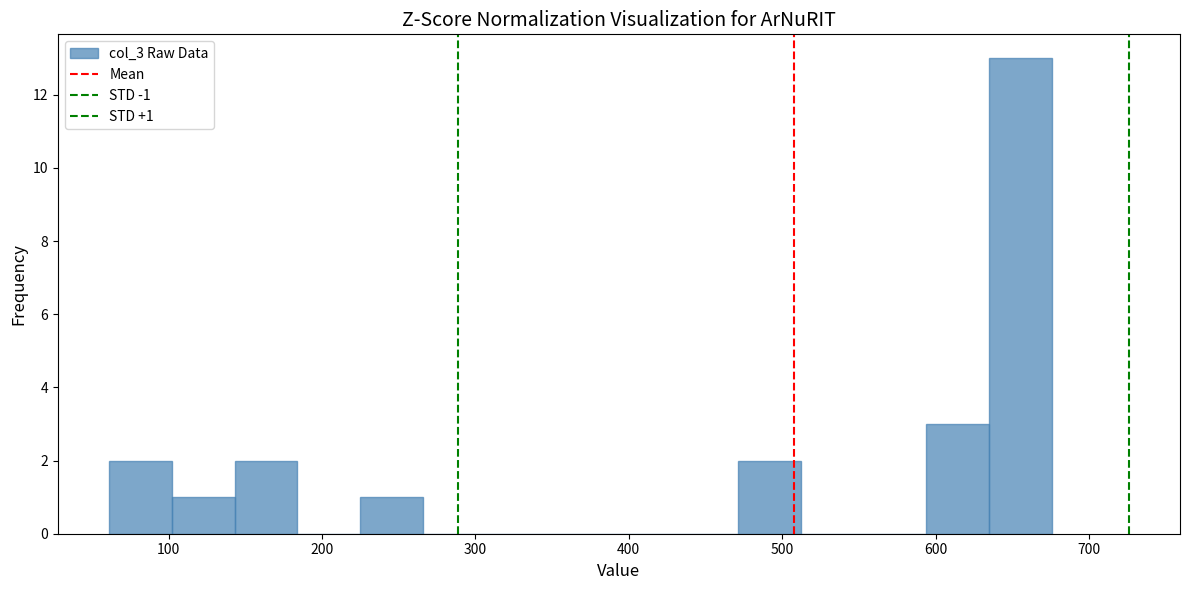

Which range on the x-axis has the tallest bar?

635 to 676